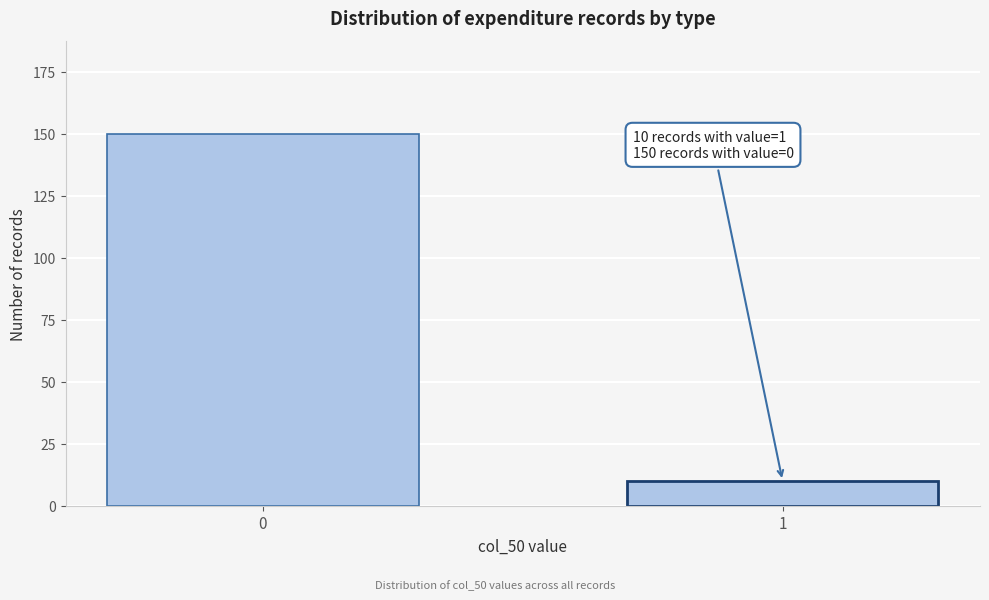

Reading left to right, extract all data points from this chart.

150	10